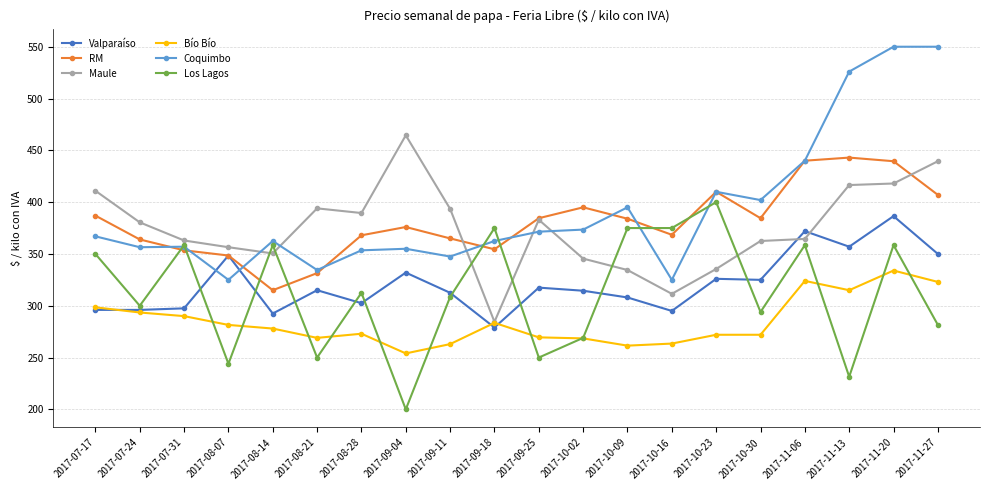

True or false: RM and Coquimbo cross at least once.

True